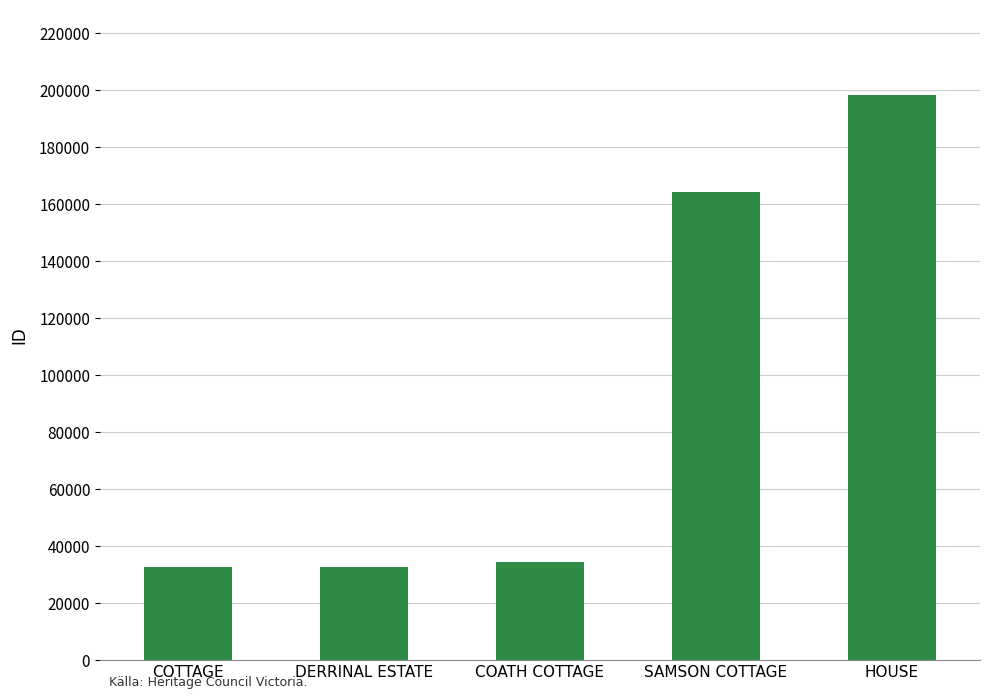

What is the ratio of the value at DERRINAL ESTATE to the value at SAMSON COTTAGE?

0.2